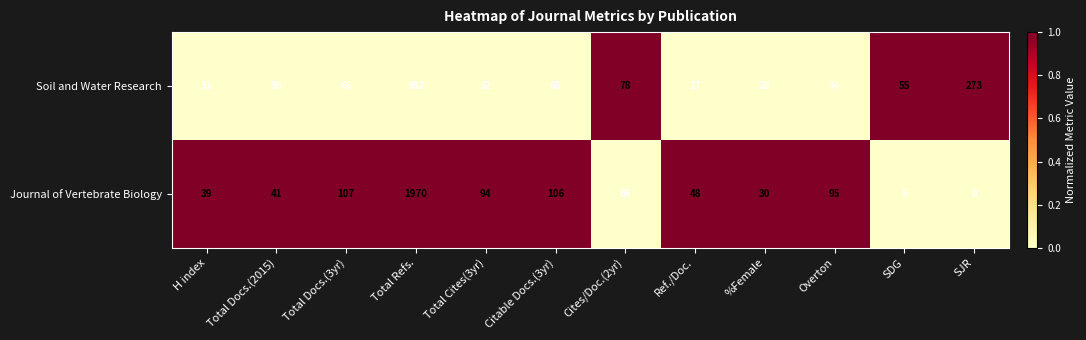

Which series has the largest total across all categories?

Journal of Vertebrate Biology